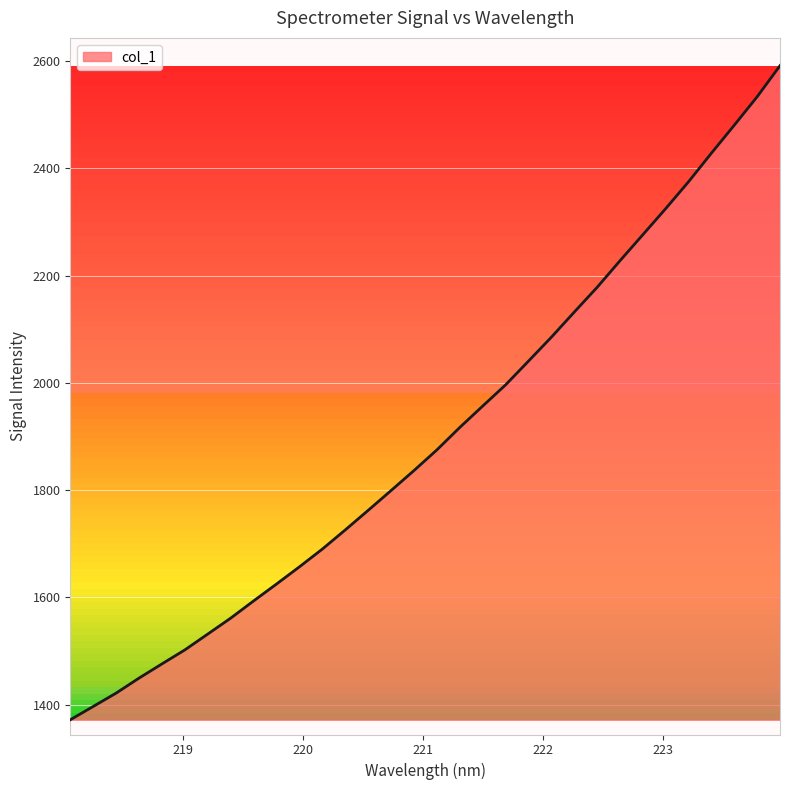

What is the greatest value displayed?

2591.4